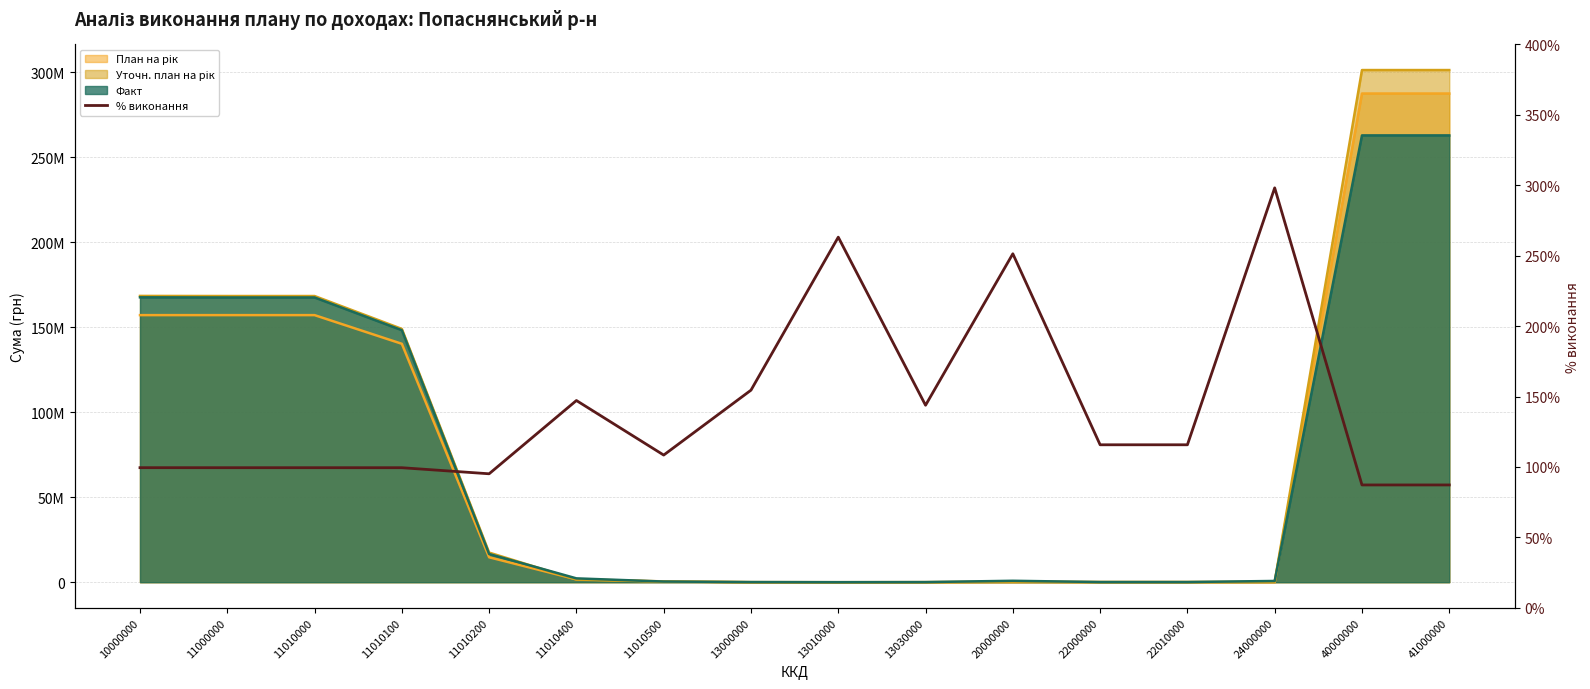

Where is the first local maximum?

11010400